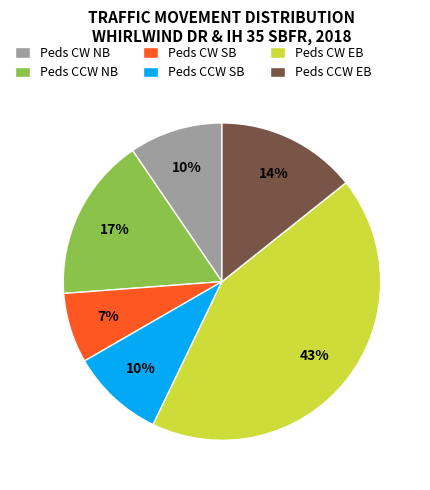

The Peds CCW SB slice represents 10% of the pie. True or false?

True